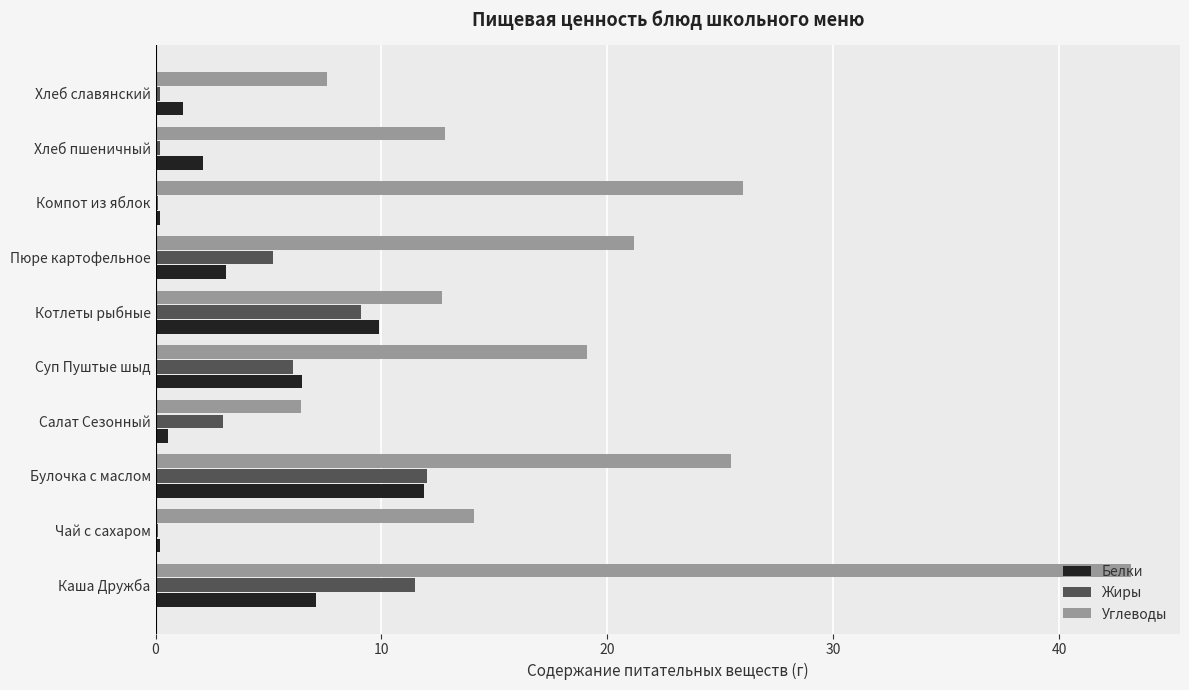

What is the sum of all Белки values?

42.8